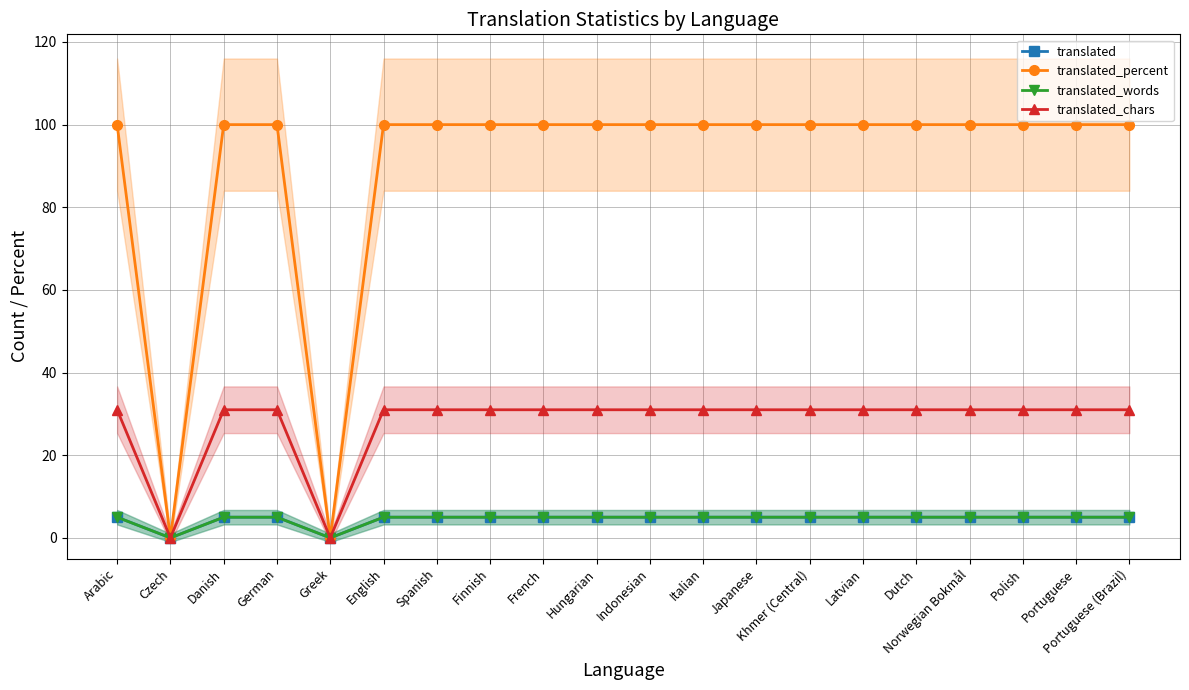

How many translated_words values are between 5 and 6?

18